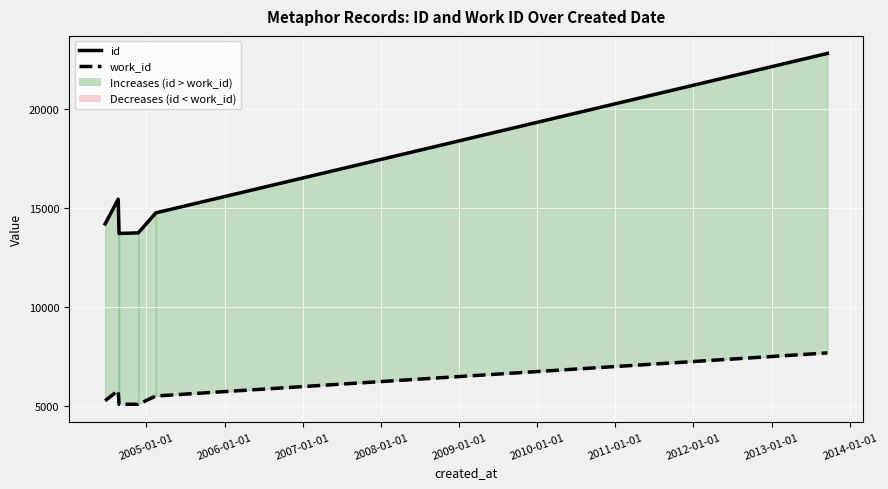

What is the average value of the work_id series?

5735